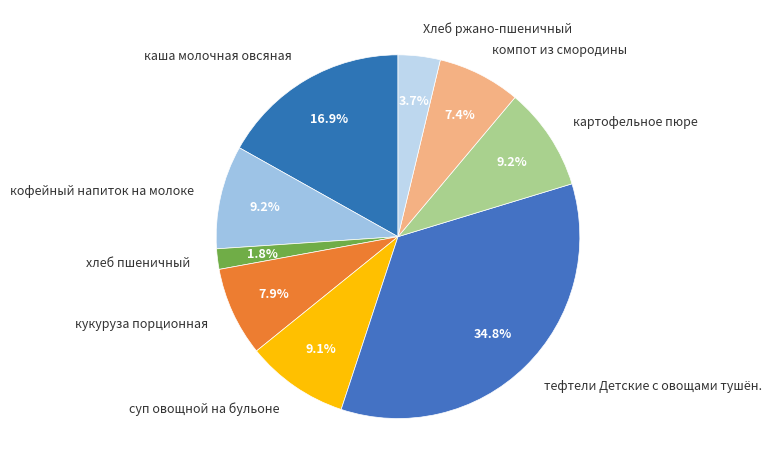

What is the ratio of the value at кофейный напиток на молоке to the value at суп овощной на бульоне?

1.0